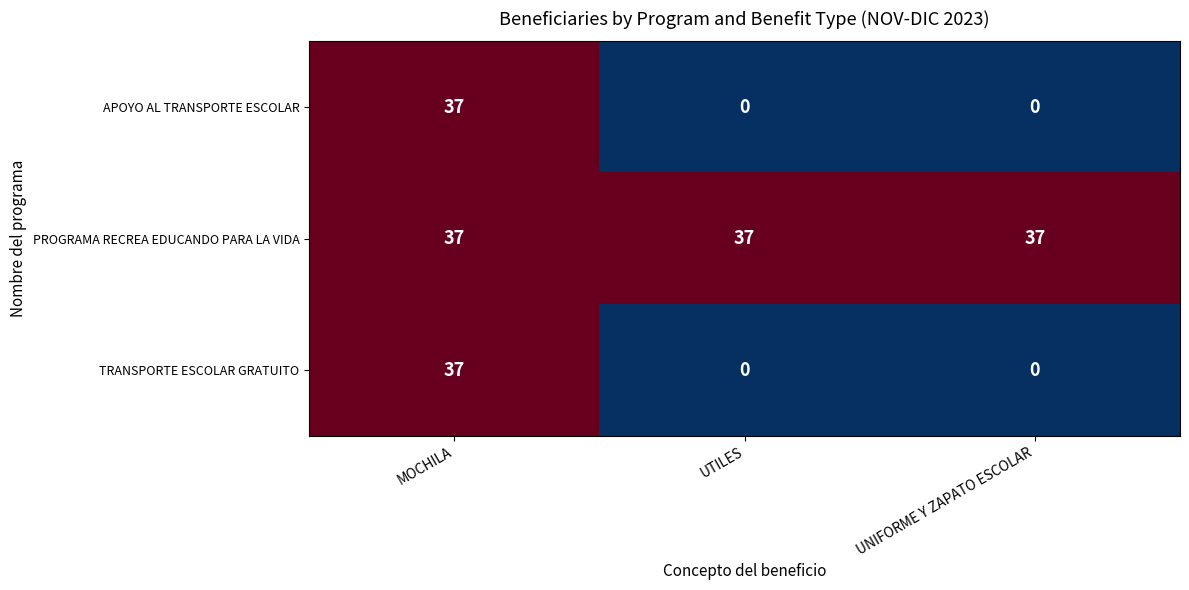

What is the maximum value shown in the chart?

37